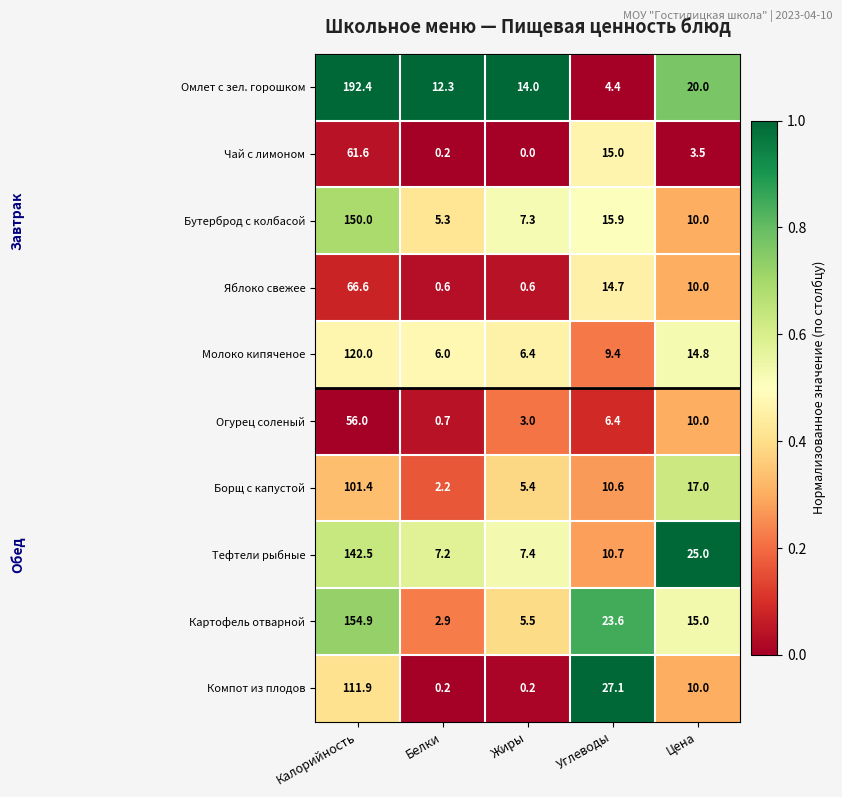

What is the spread (max minus min) of values at Углеводы?

22.7